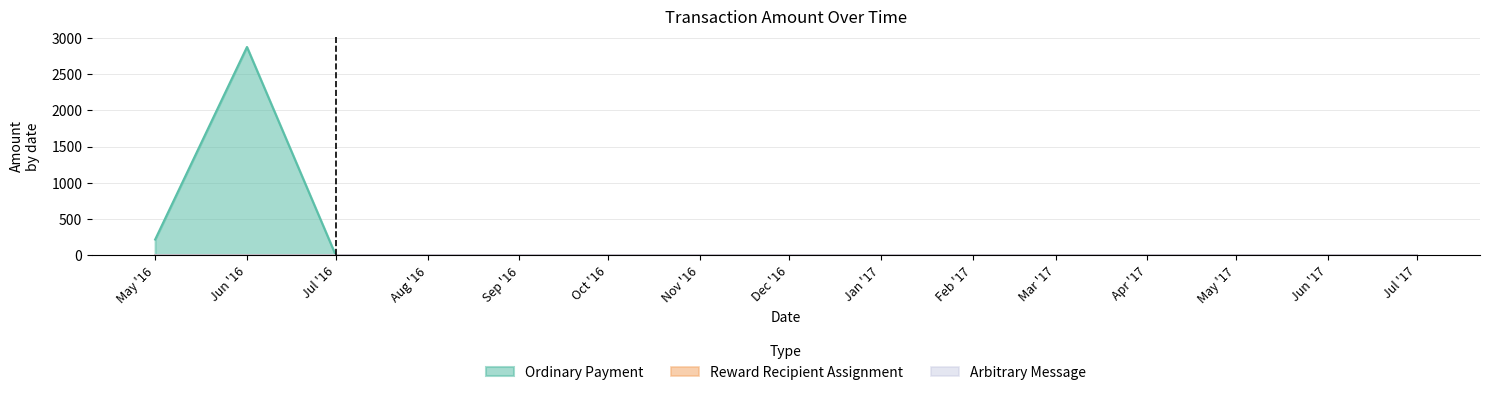

Which series has the largest total across all categories?

Ordinary Payment